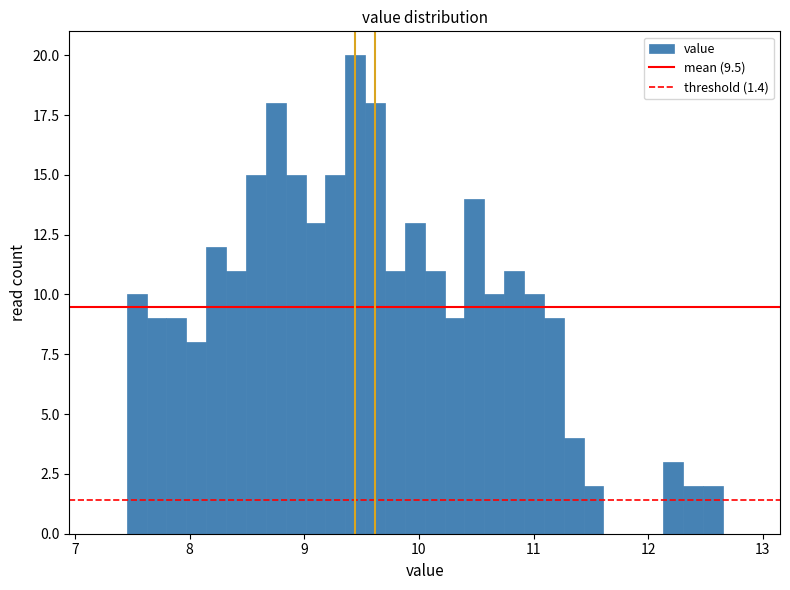

Read against the x-axis, roughly where is the centre of the tallest bar?

9.4